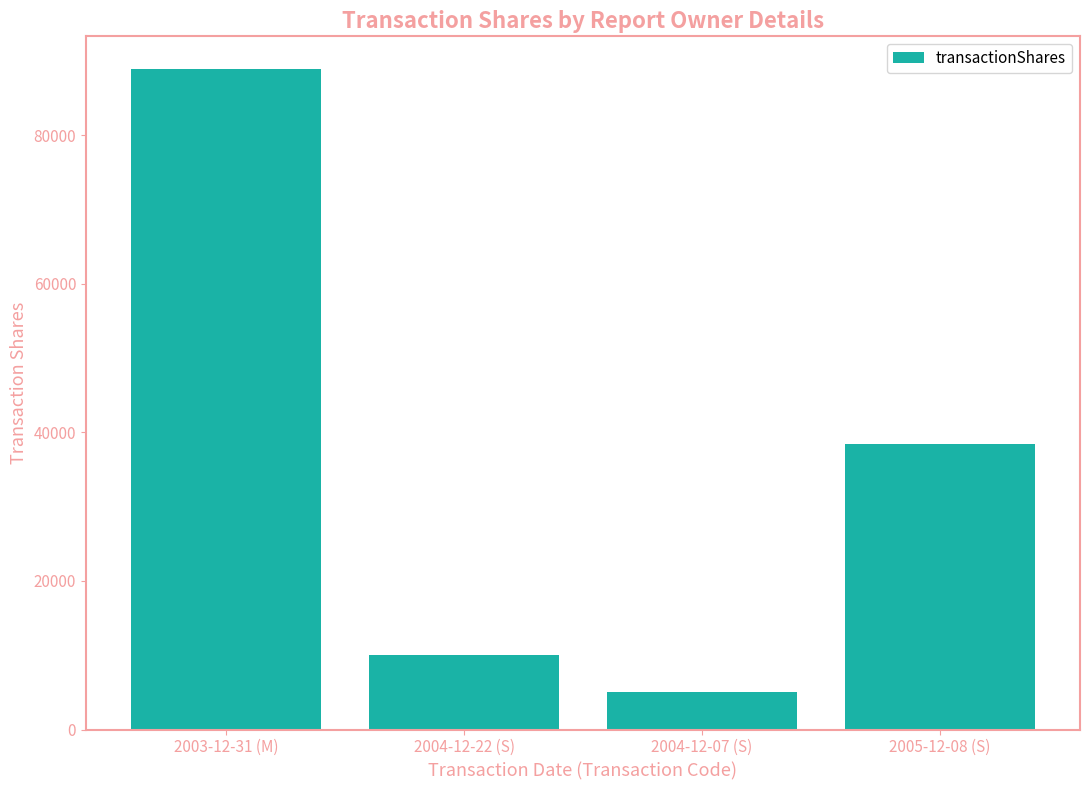

What is the label of the 2nd bar from the left?

2004-12-22 (S)